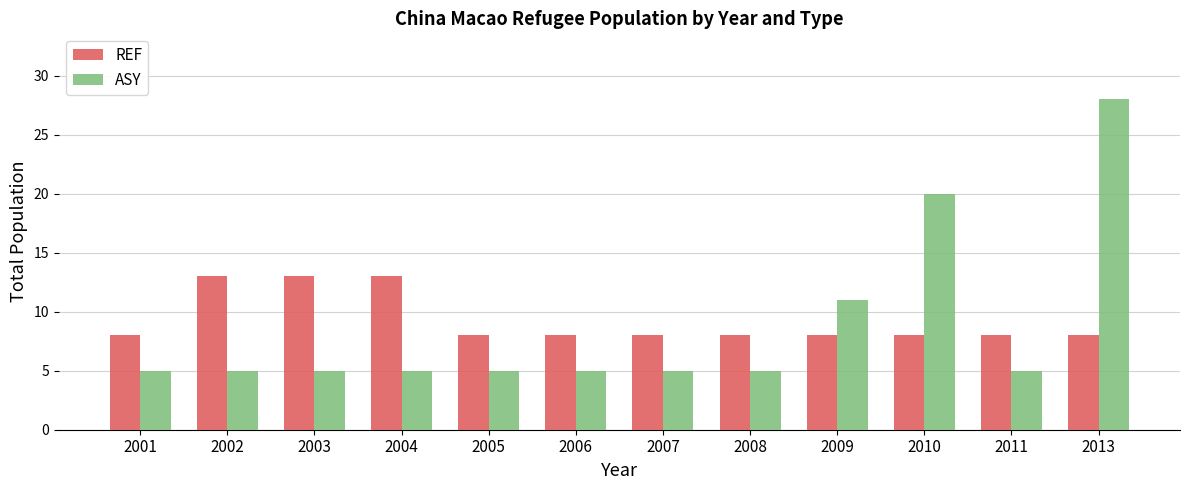

How many categories are shown in the chart?

12